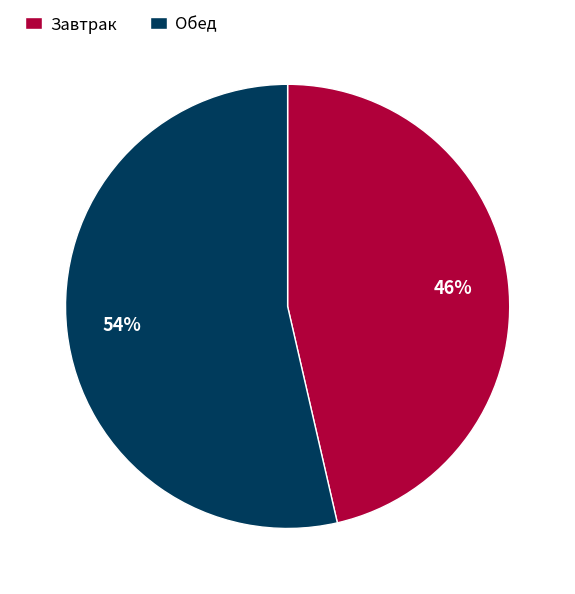

Is it true that Завтрак is 46% of the pie?

True